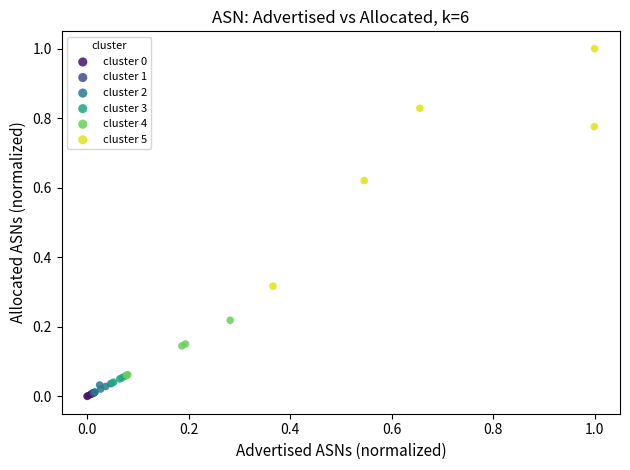

Which series has the widest spread of Y values?

cluster 5